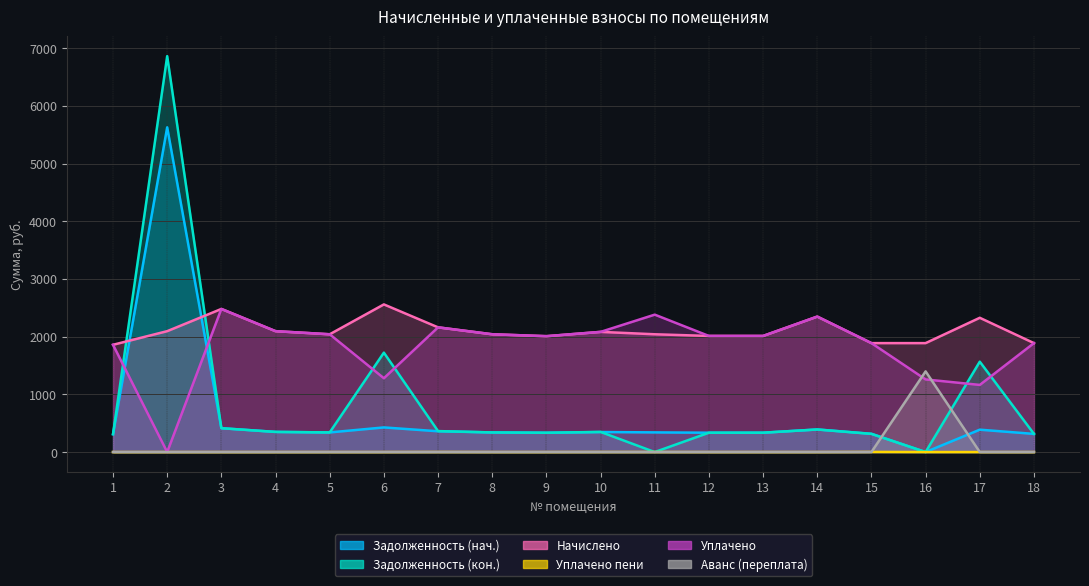

What is the sum of all Начислено values?

37823.0